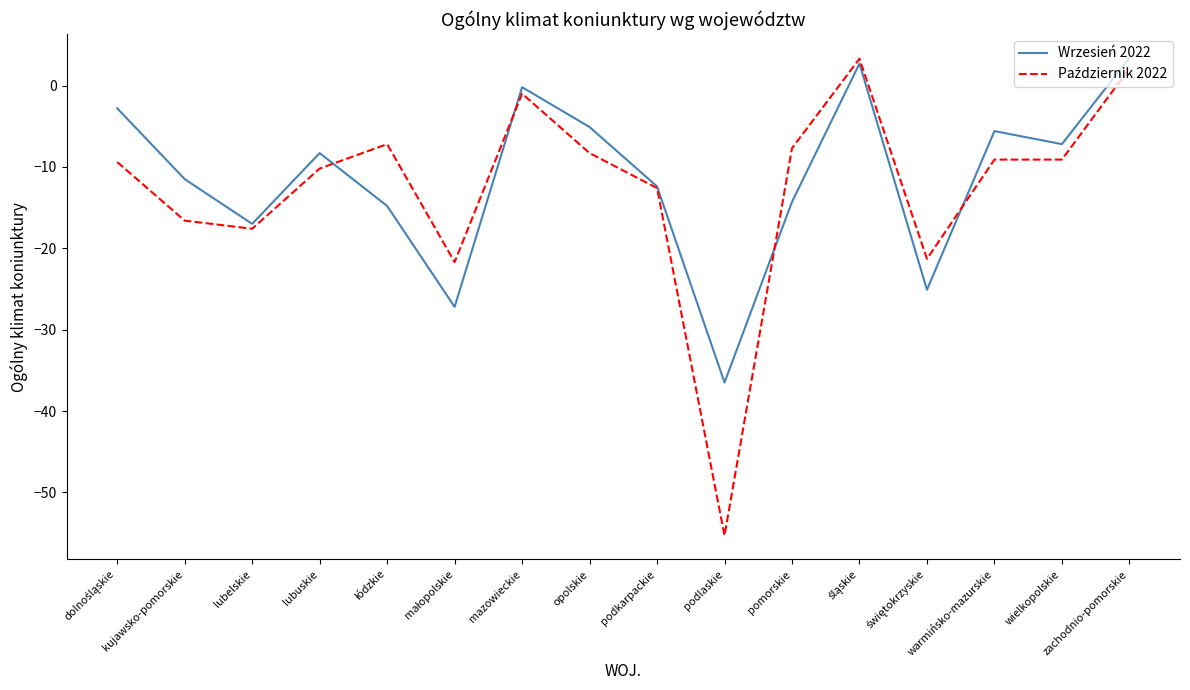

Which label corresponds to the smallest value in the chart?

podlaskie